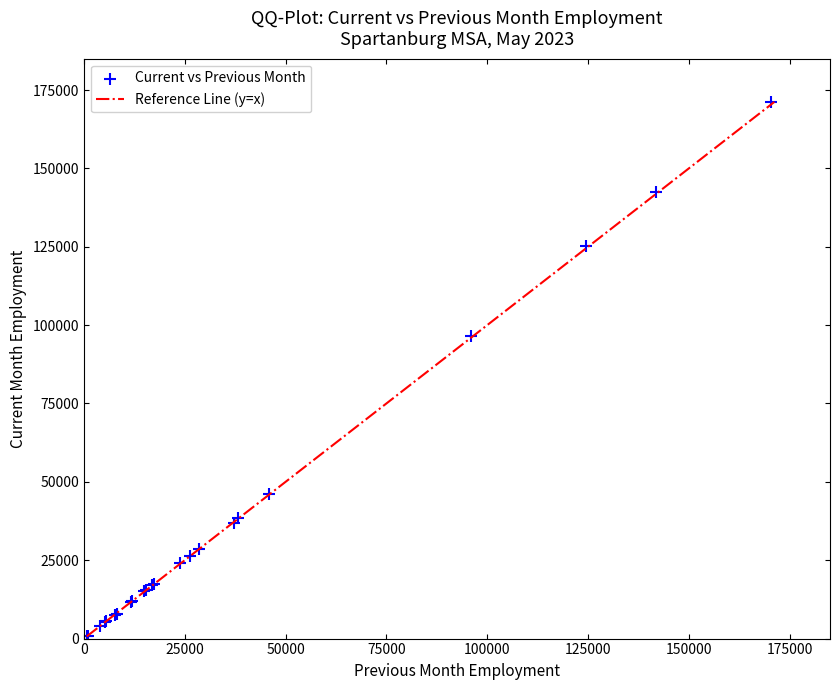

What Y value in the scatter plot is closest to 85950?

96600